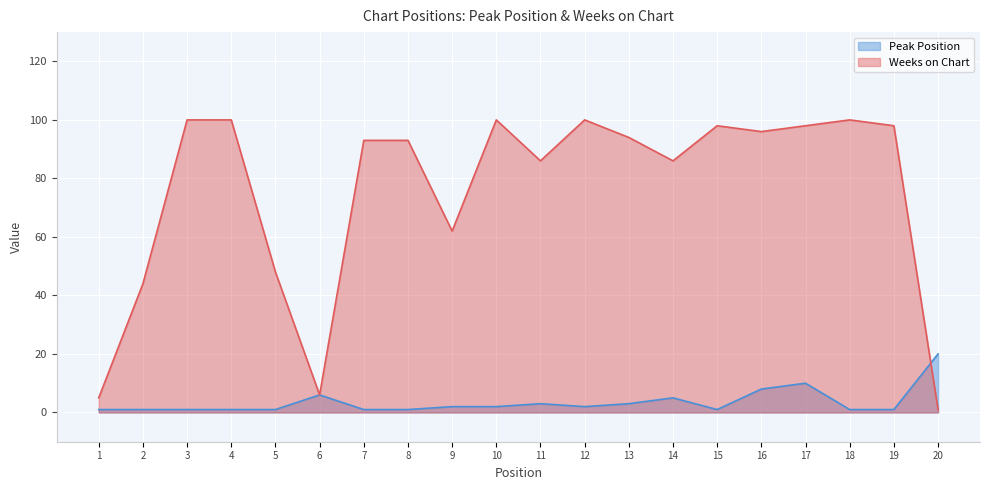

Is the value of Weeks on Chart at 10 greater than the value of Peak Position at 5?

Yes